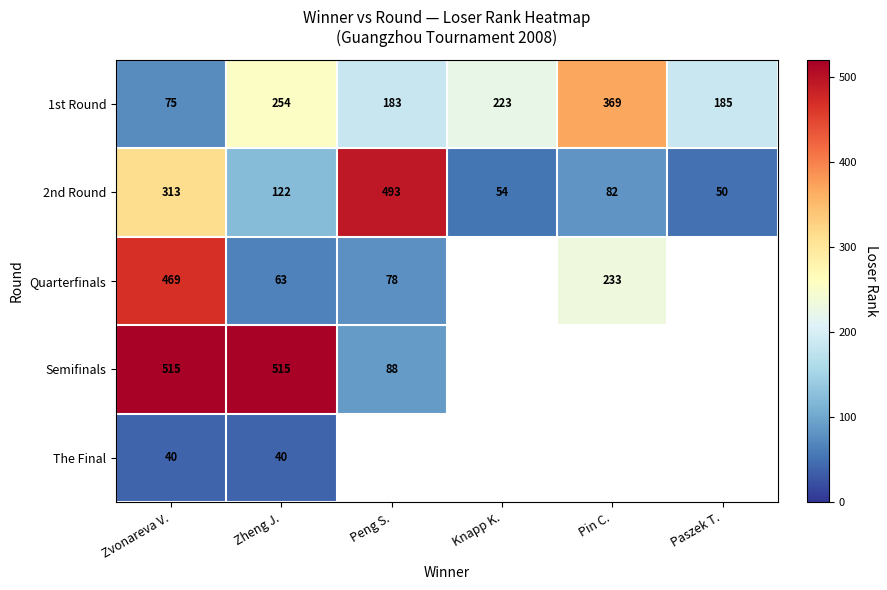

Which category has the lowest value across all series?

Zvonareva V.